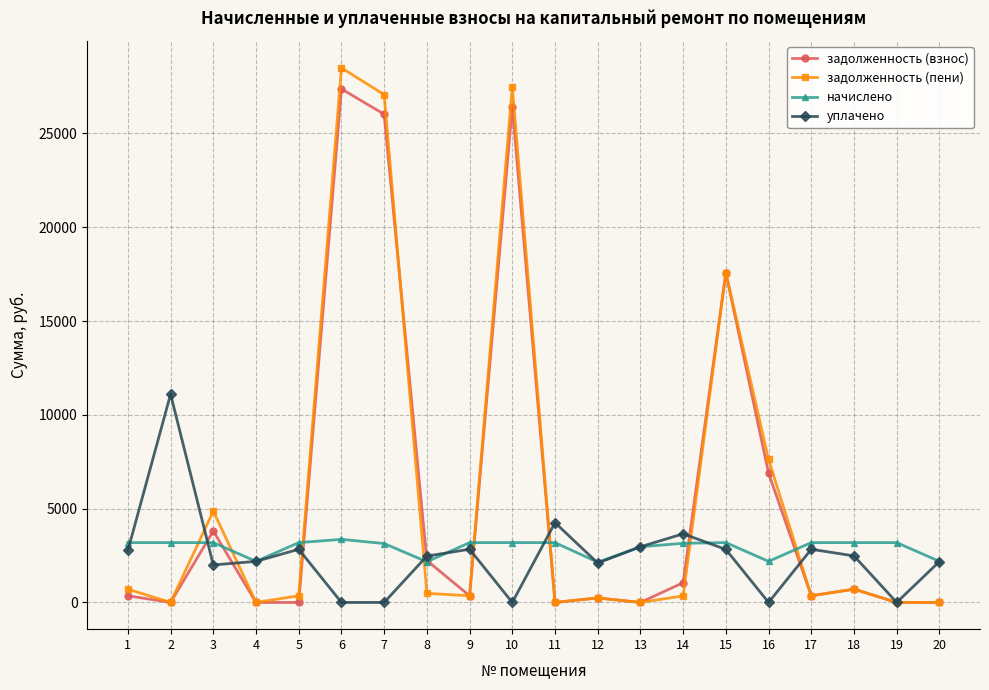

At which category is the sum across all series the highest?

6